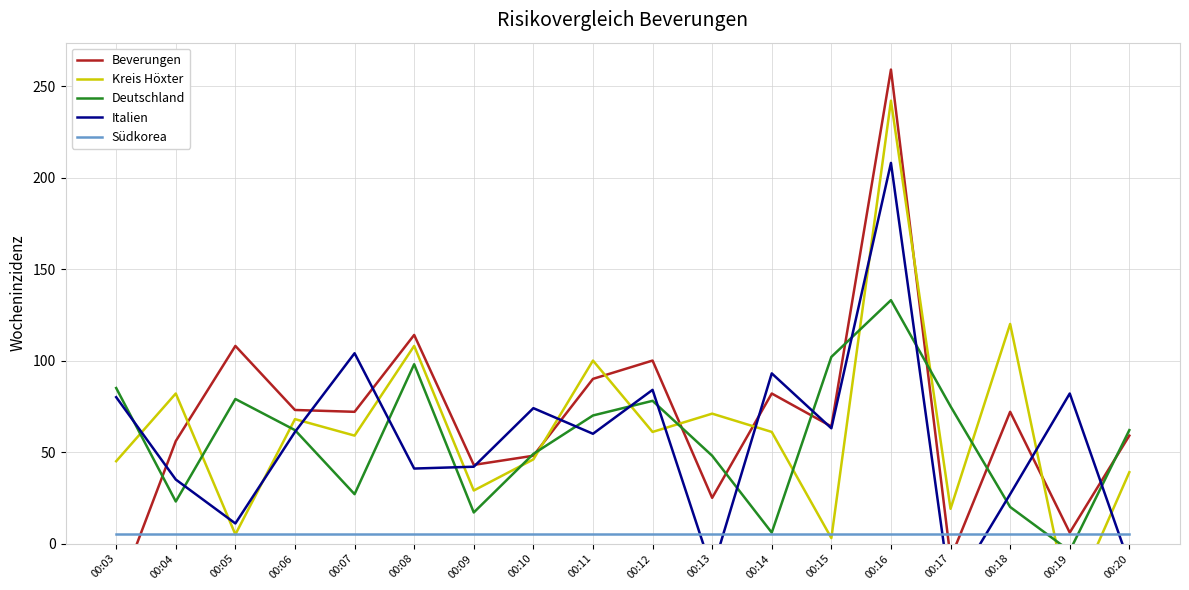

True or false: Südkorea has more than 0 points higher than both neighbors.

False